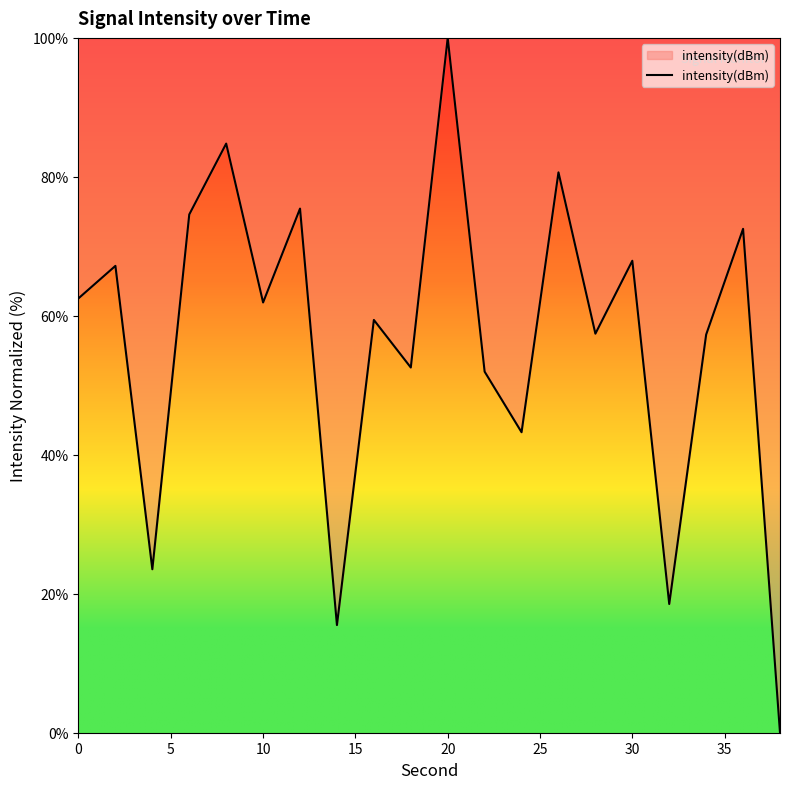

What is the difference between the second highest and minimum values?

84.8